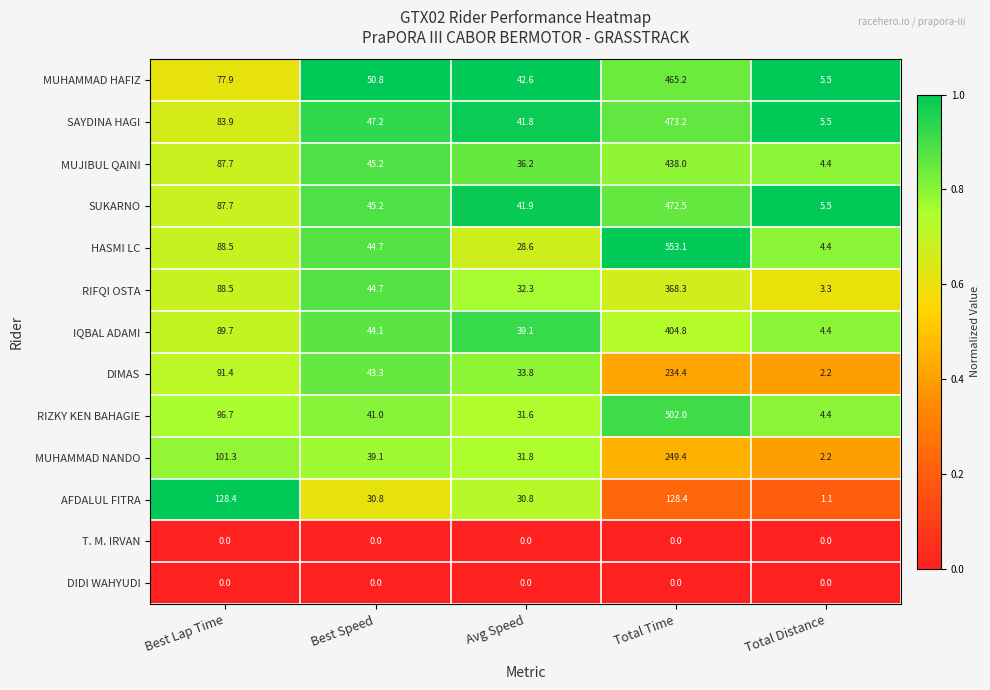

List the labels in order of MUHAMMAD NANDO value, smallest first.

Total Distance, Avg Speed, Best Speed, Best Lap Time, Total Time